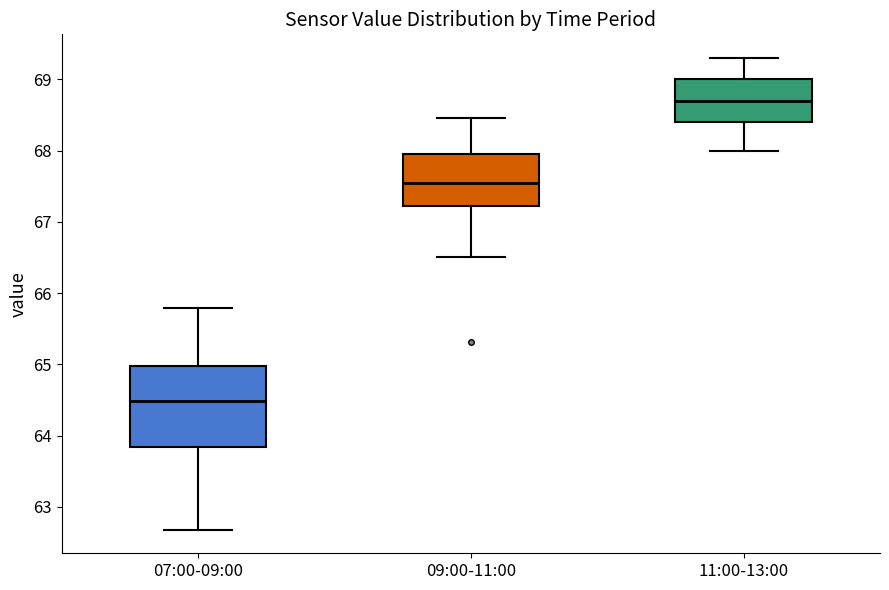

Which box has the lowest median line?

07:00-09:00